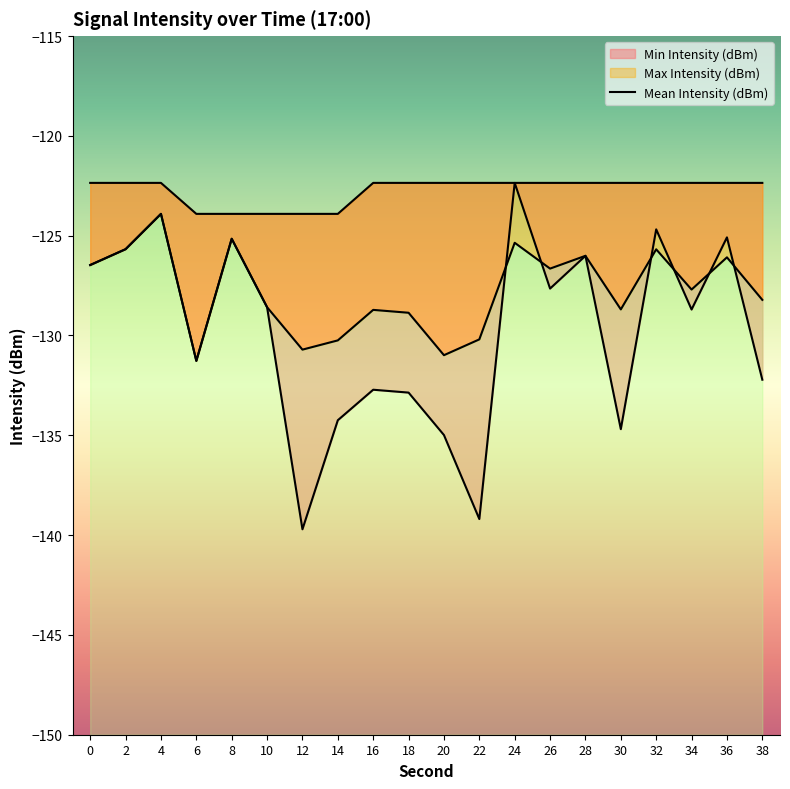

Is it true that Min Intensity (dBm) equals -193.4 at 10?

False